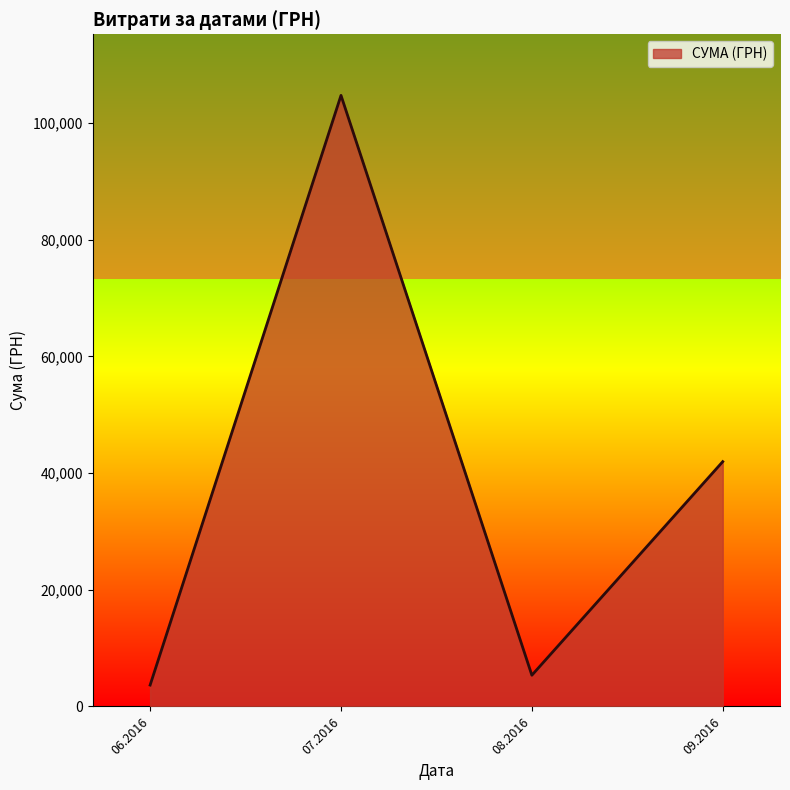

At which category does the data reach its first local peak?

07.2016